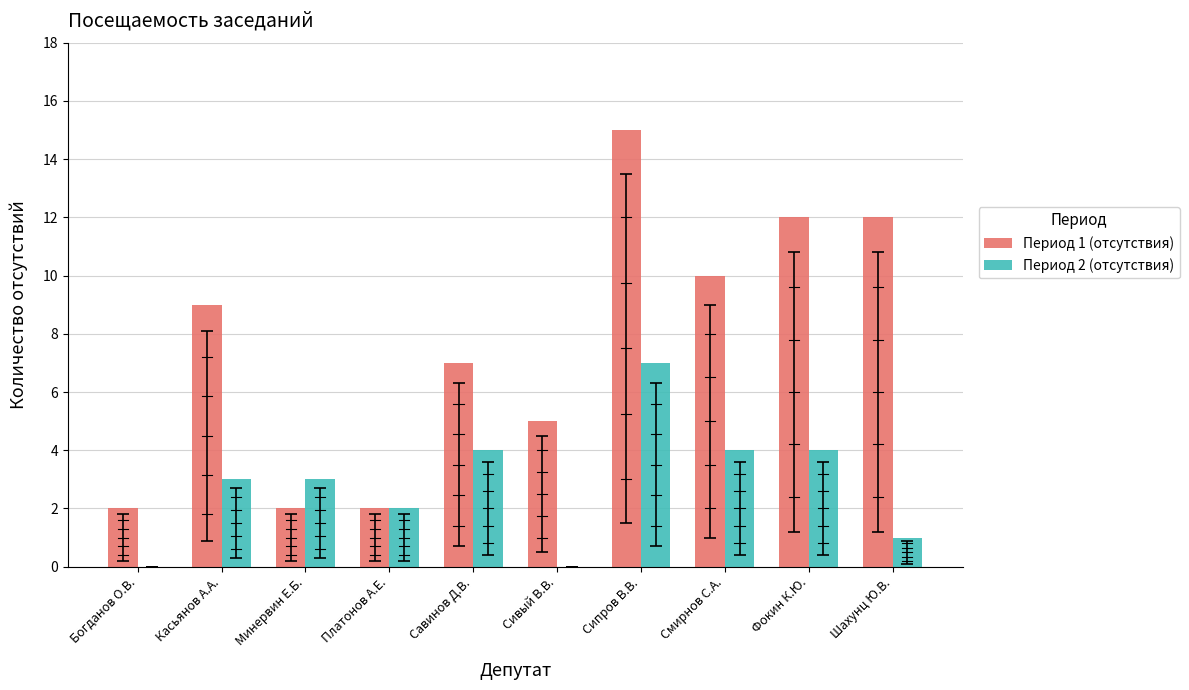

Count the number of data series in this chart.

2